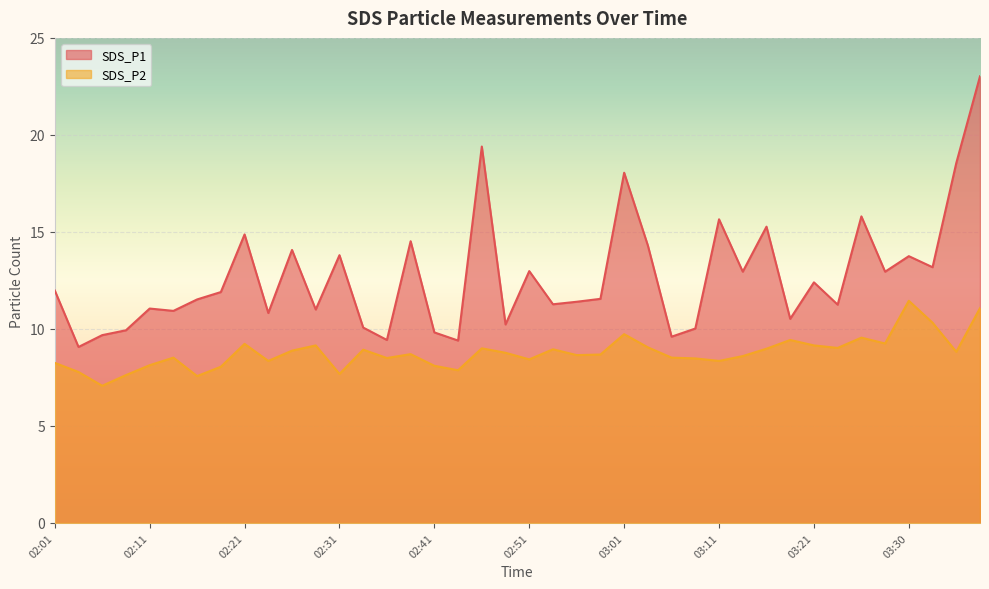

What is the value of the SDS_P2 point at the 27th from the left?

8.5